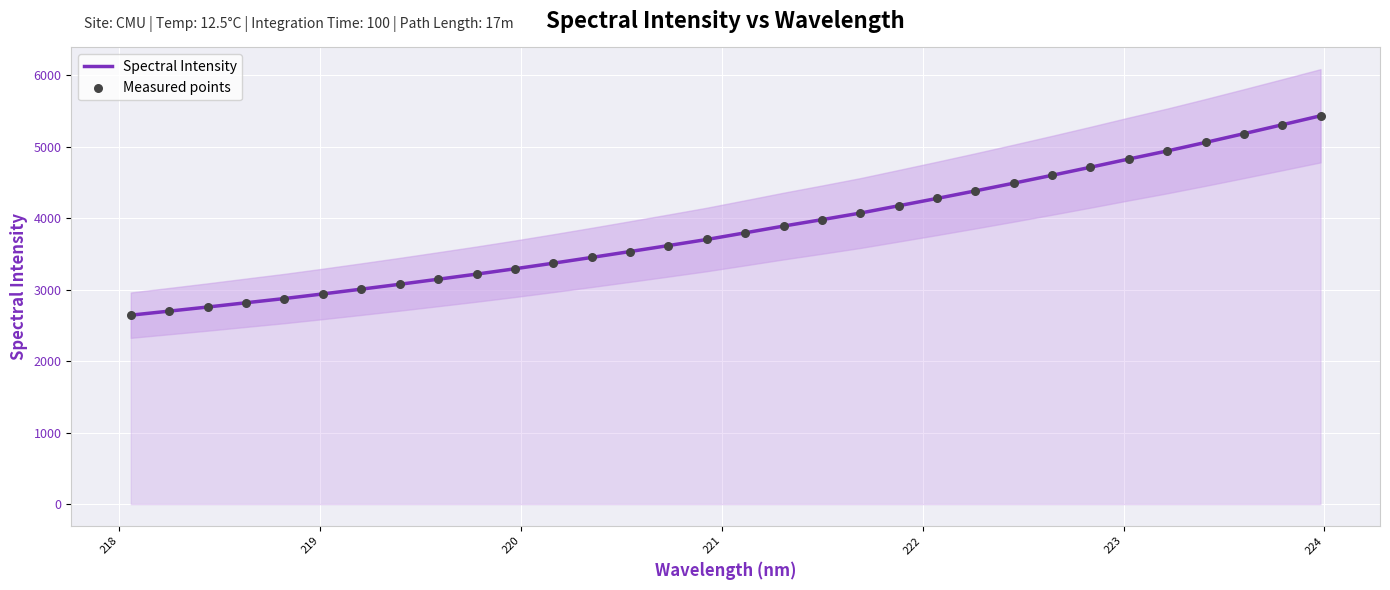

At how many categories does at least one series exceed 5267?

2